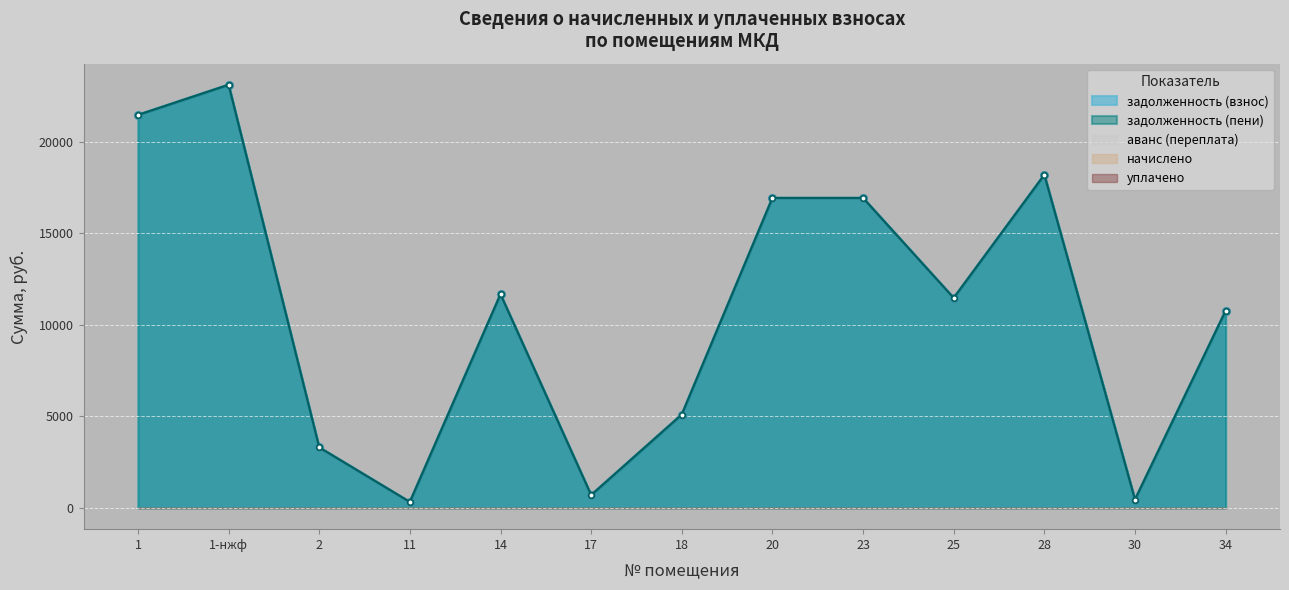

At how many categories does at least one series exceed 8051?

8